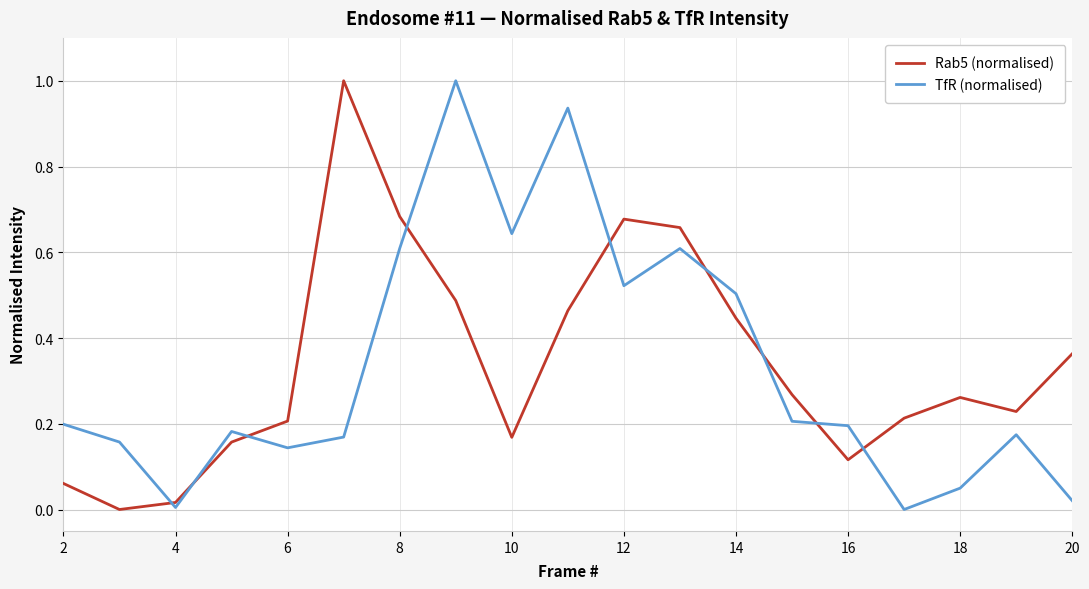

After their last crossing, which series has the higher values: TfR (normalised) or Rab5 (normalised)?

Rab5 (normalised)